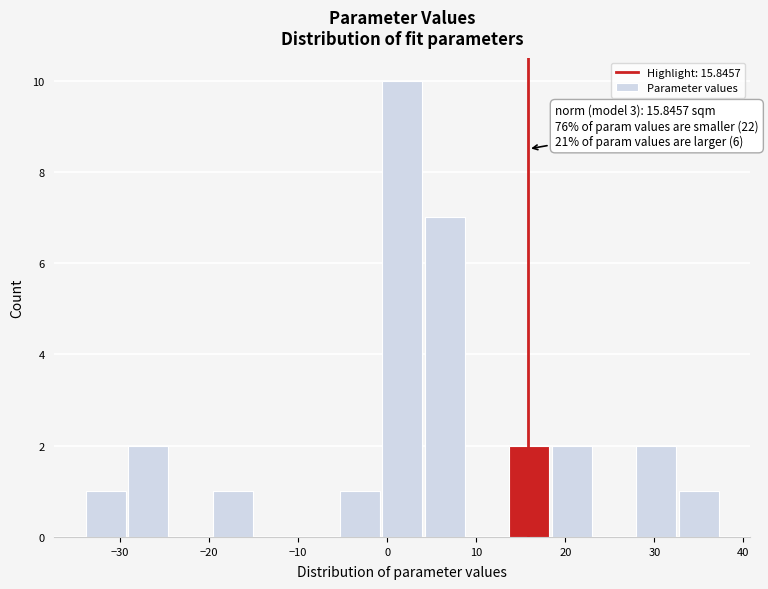

Over which range of the x-axis is the bar tallest?

-1 to 4